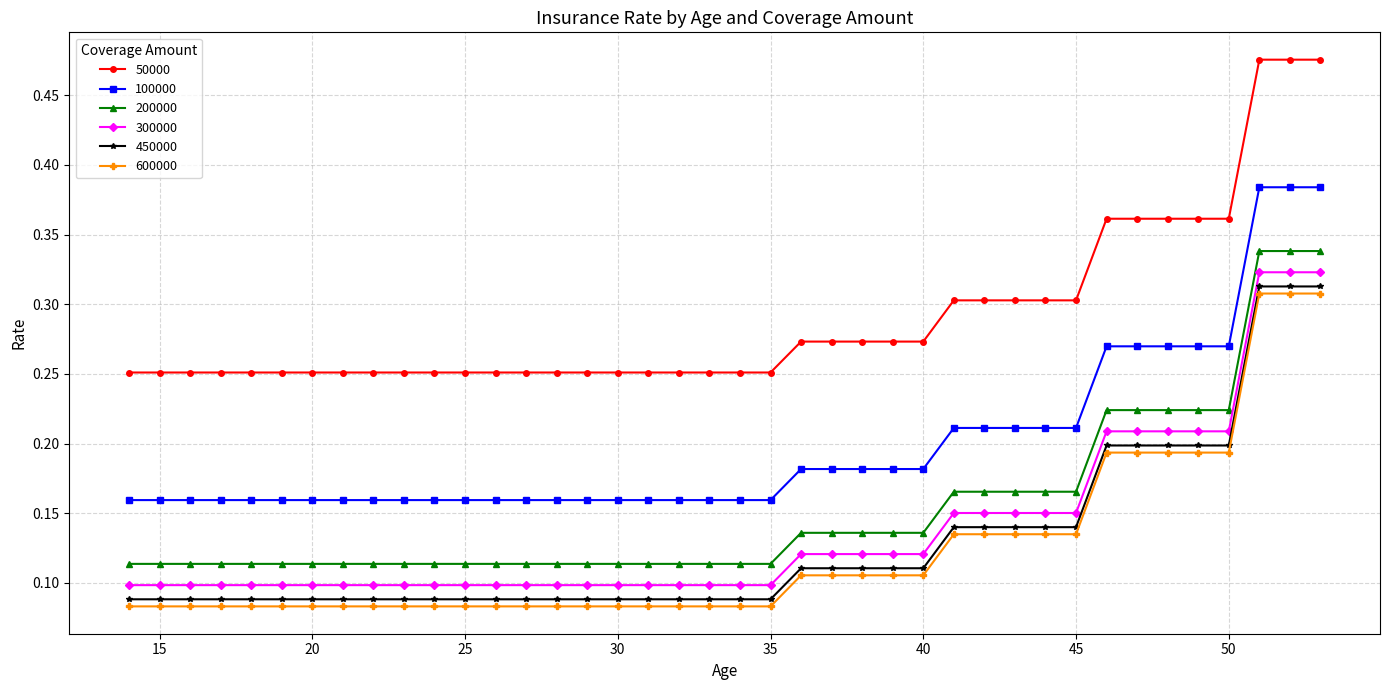

Count the 450000 values in the range 0 to 1.

40